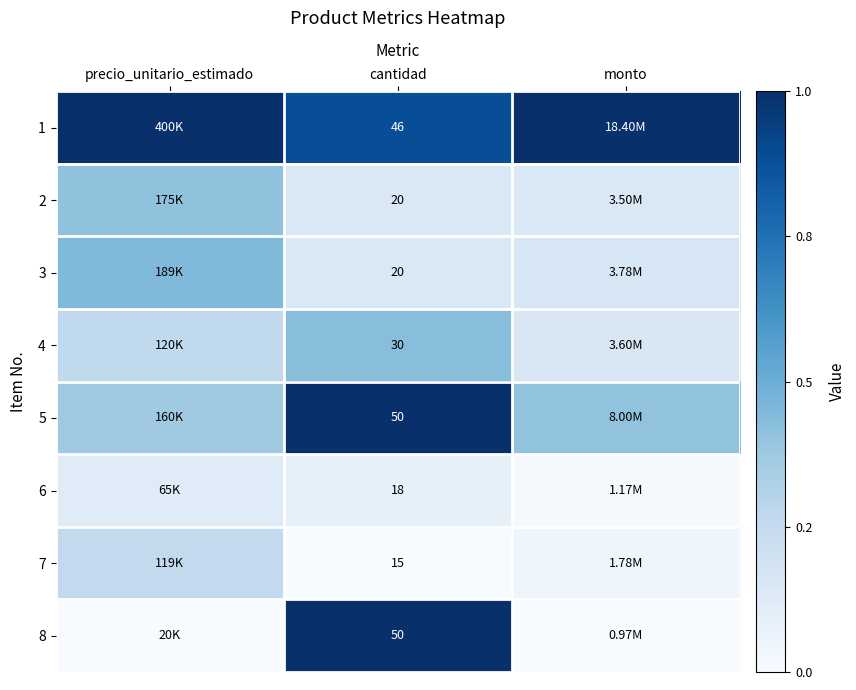

List the series in order of their peak value, highest first.

1, 5, 8, 3, 4, 2, 7, 6